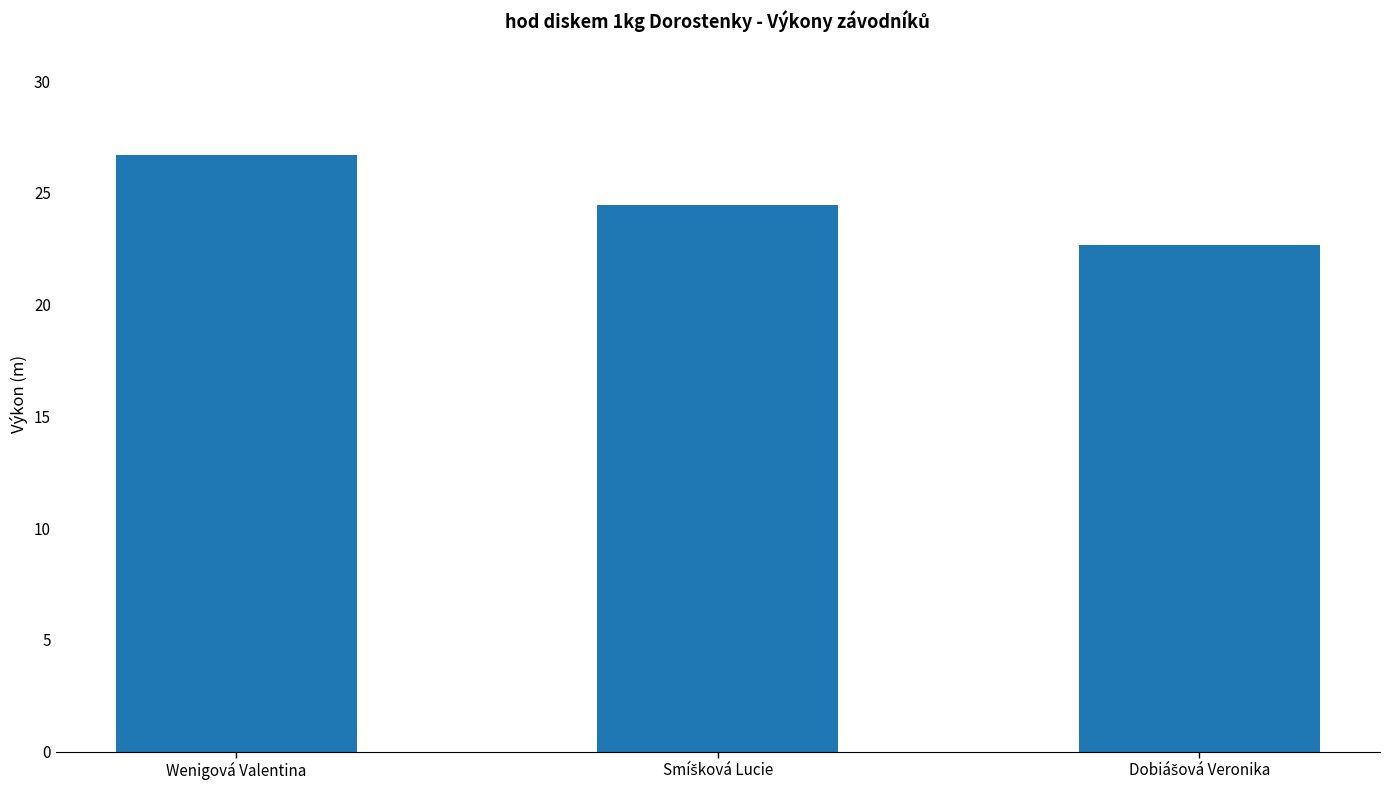

What is the sum of all values?

73.8